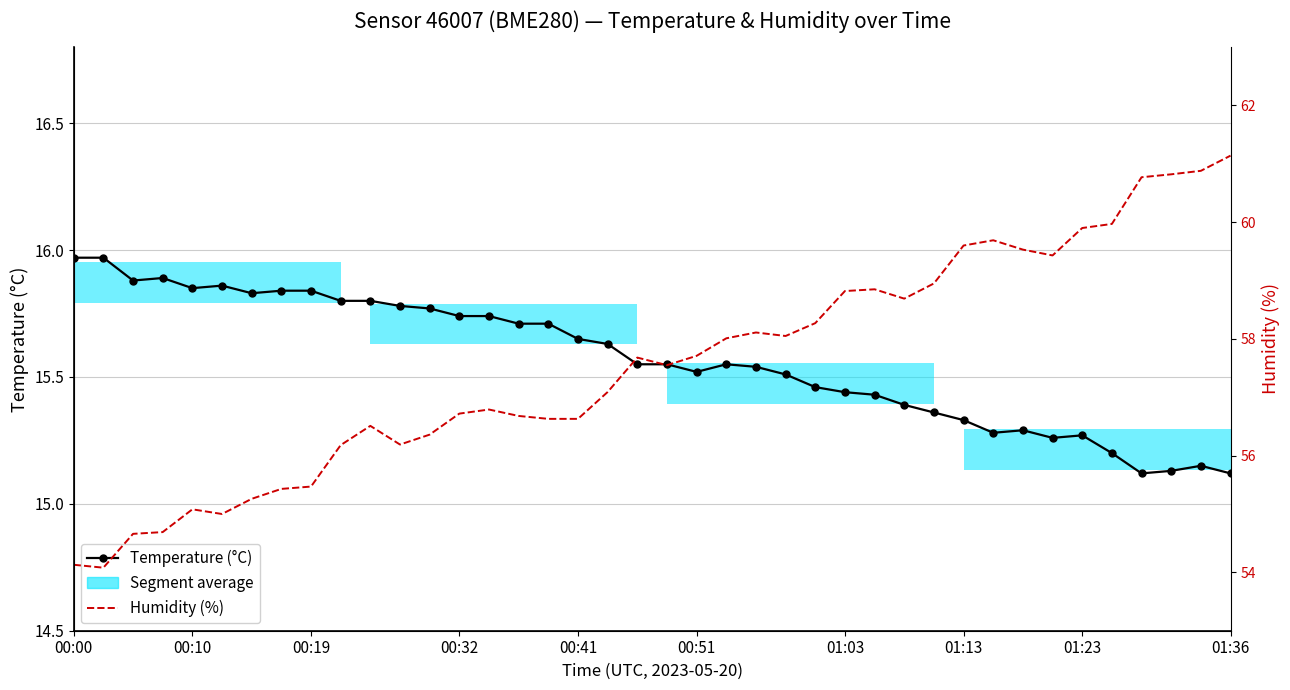

Which category has the lowest value in the Temperature (°C) series?

36